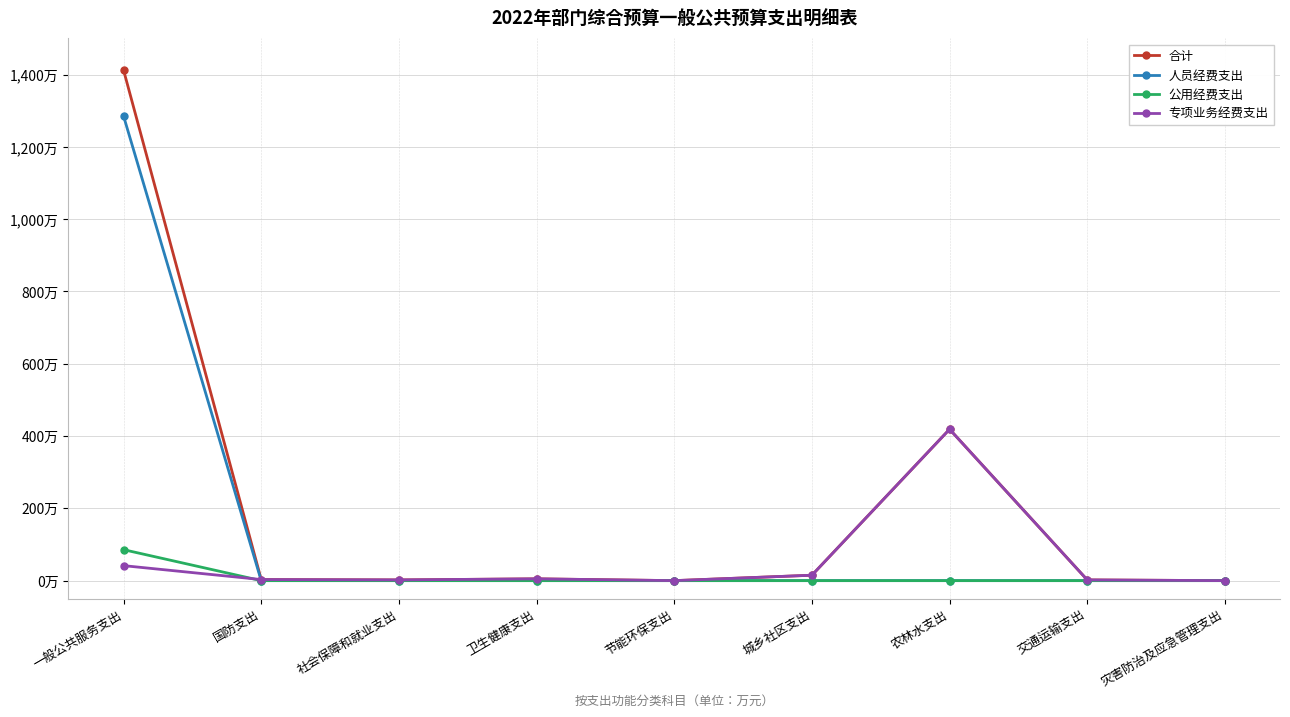

What are all the series names shown in the legend?

合计, 人员经费支出, 公用经费支出, 专项业务经费支出